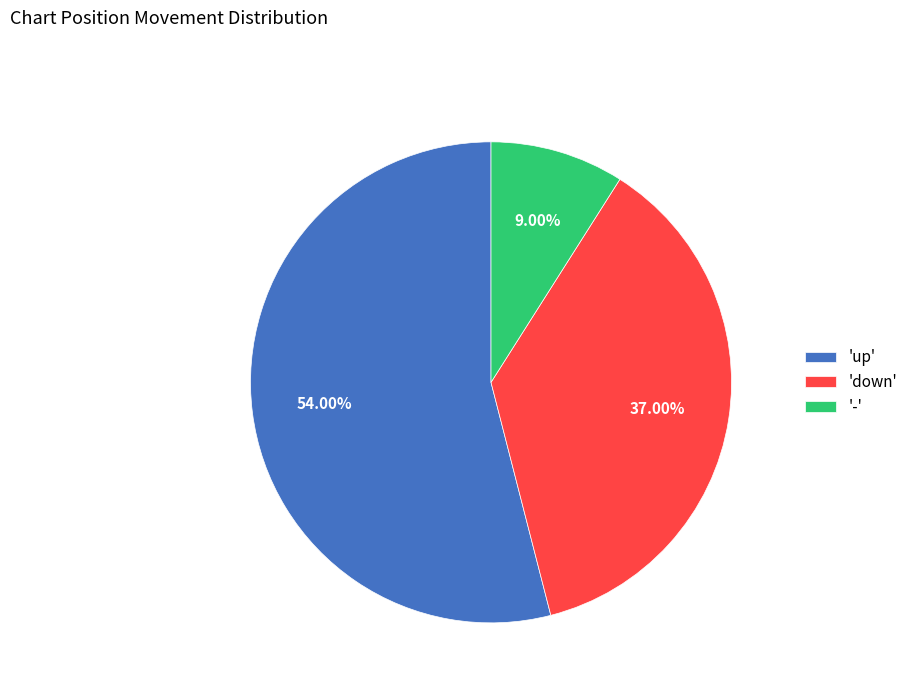

Is the sum of 'down' and '-' greater than half?

No